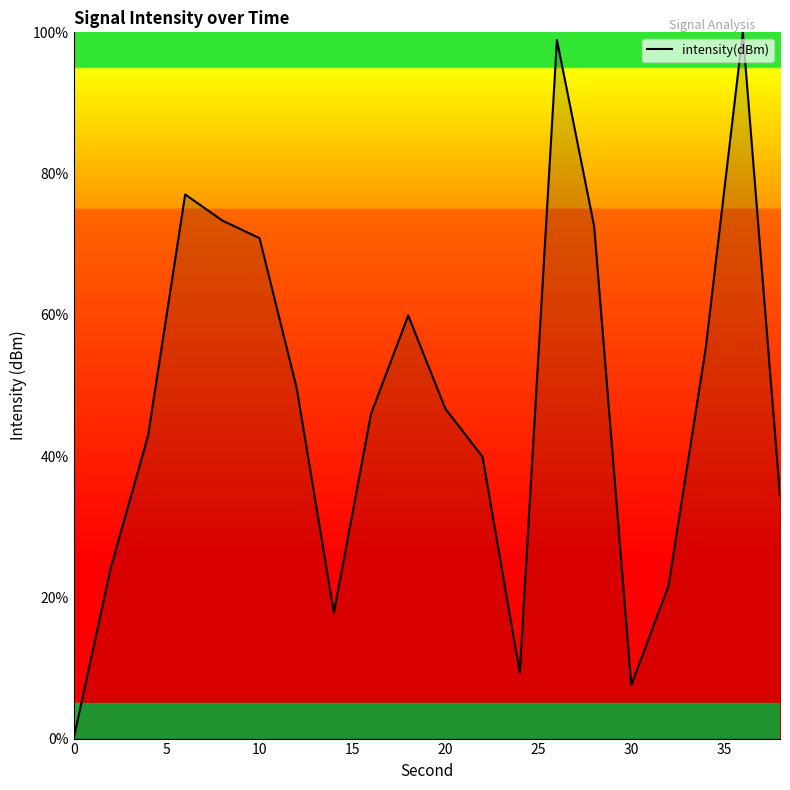

What is the difference between the maximum and minimum values?

100.0